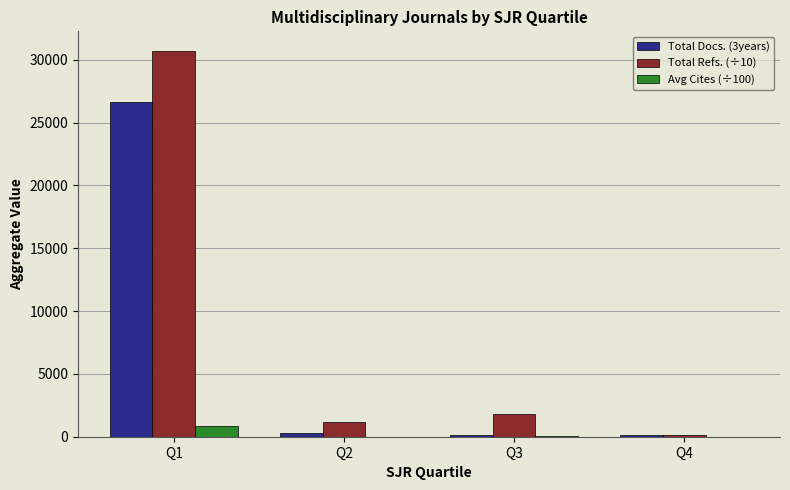

The value of Total Refs. (÷10) at Q3 is 2903.8. True or false?

False